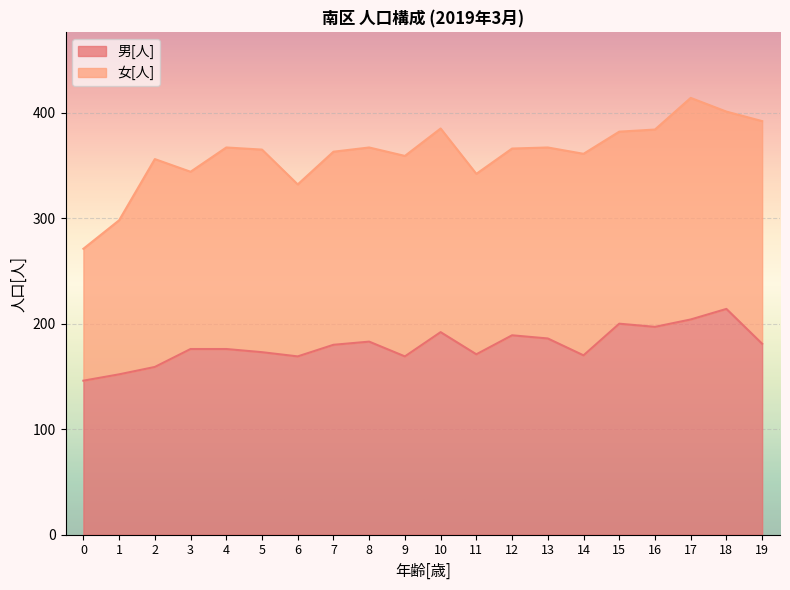

At which label does the data first exceed 180?

8